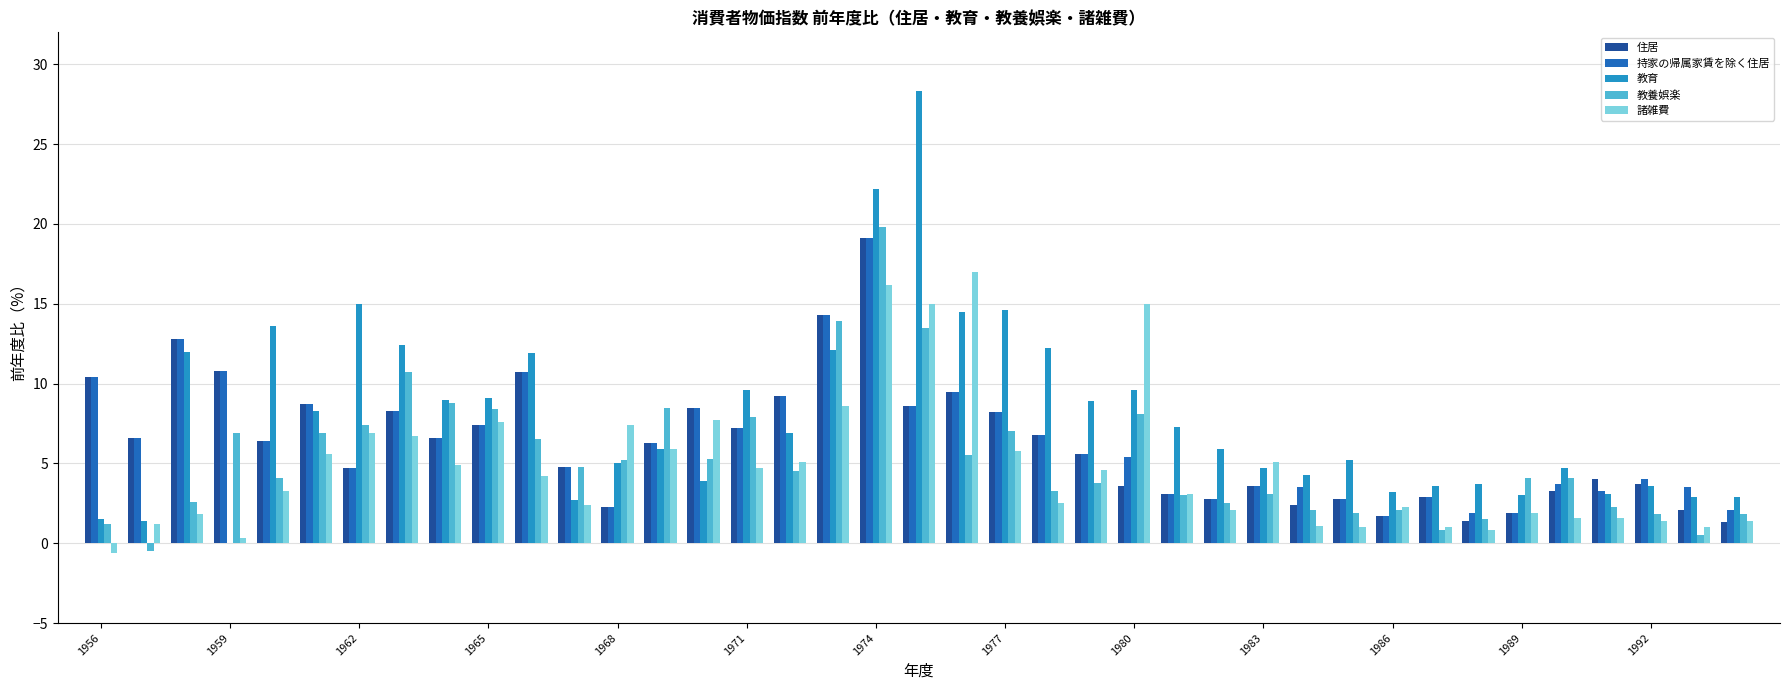

Which series has the largest total across all categories?

教育